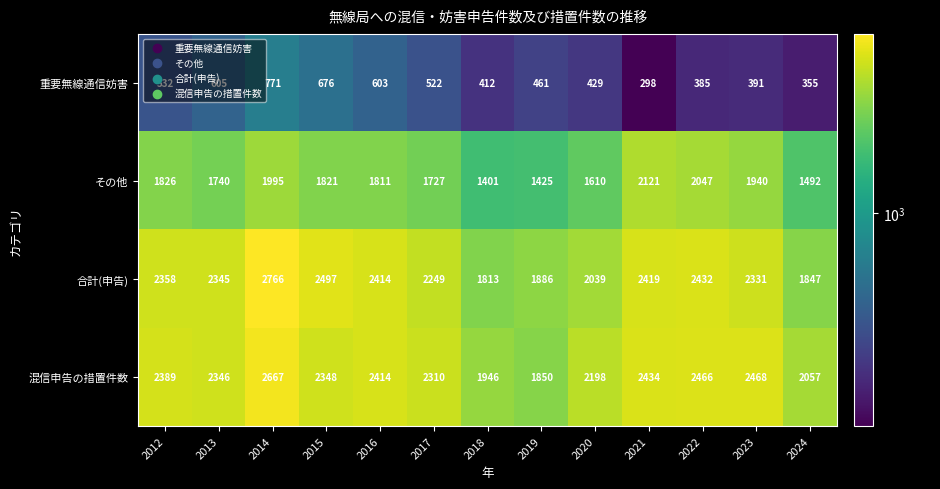

What is the total value across all series at 2019?

5622